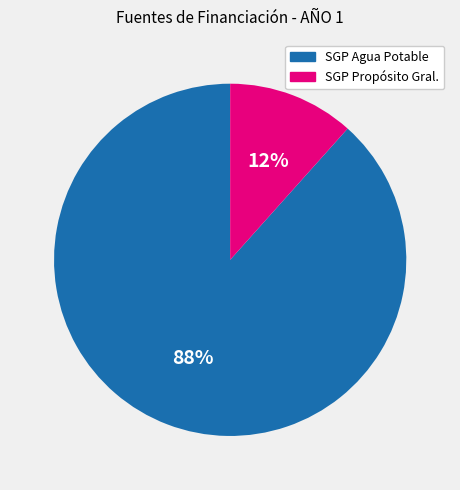

Is there any slice that represents more than half of the pie?

Yes